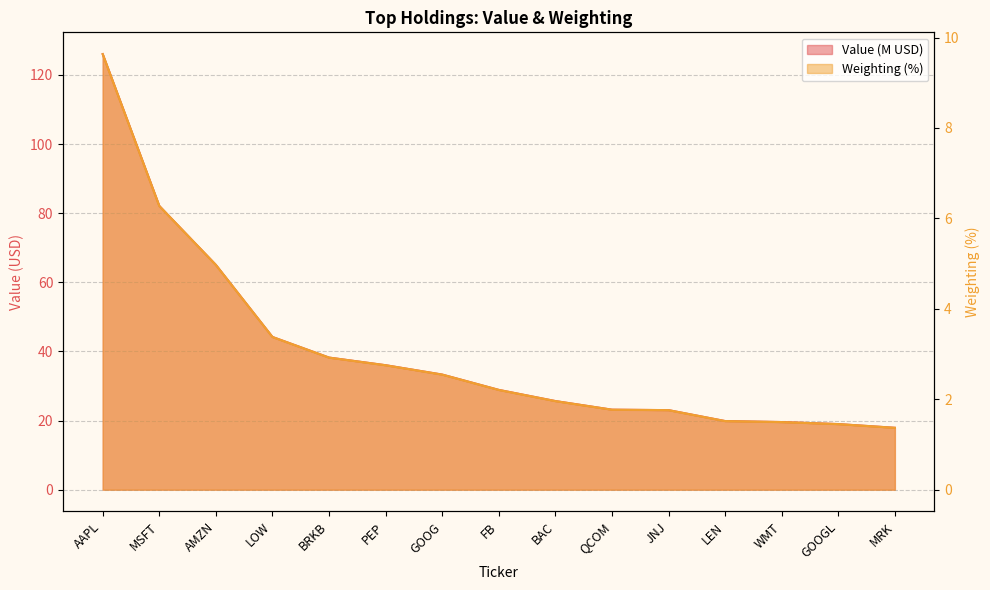

At which category is the sum across all series the highest?

AAPL